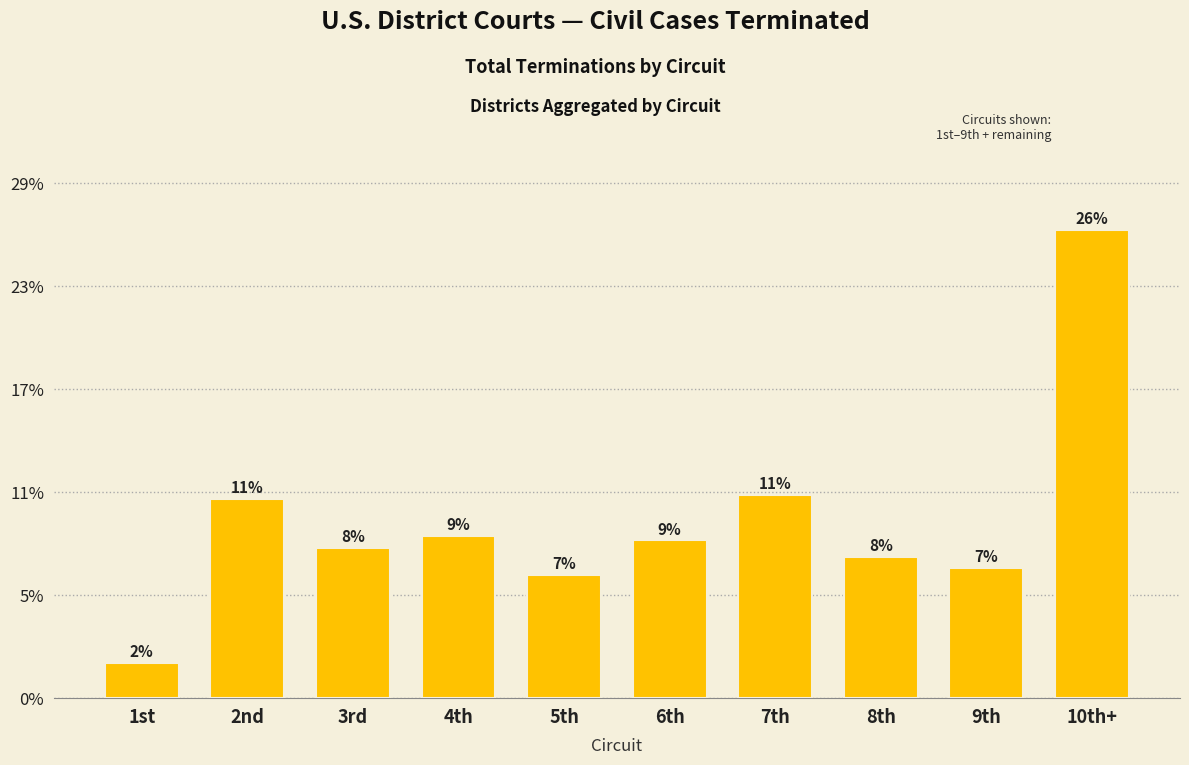

Are the bars horizontal?

No